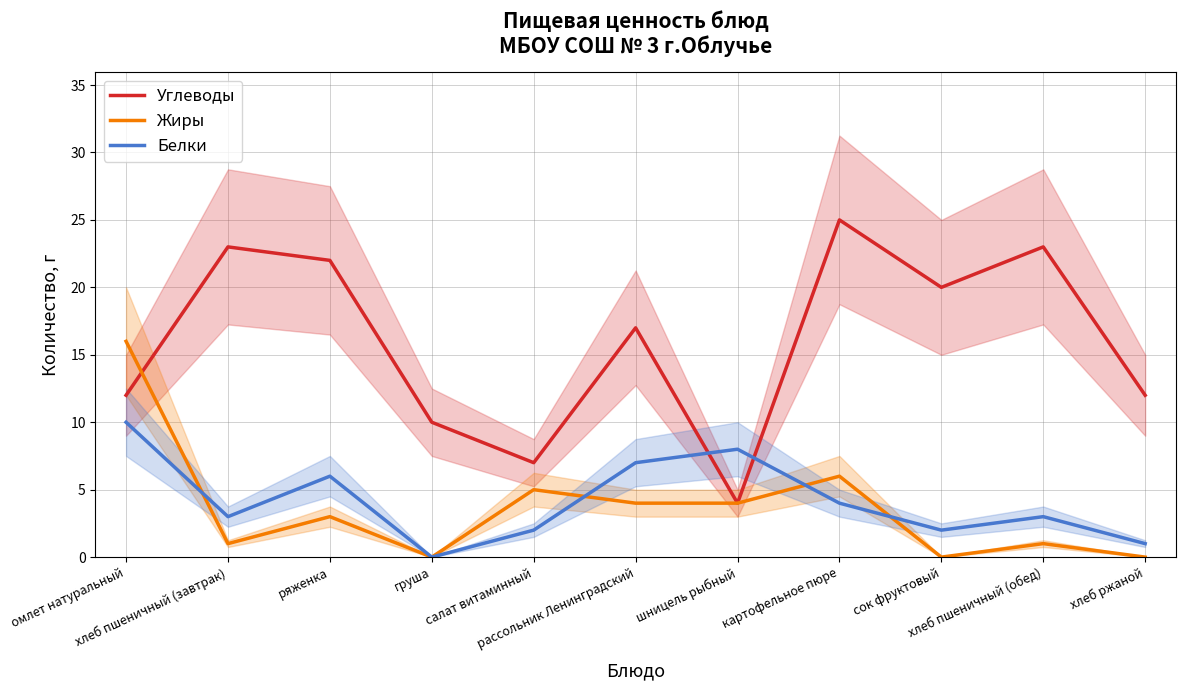

Rank the categories by Белки value from lowest to highest.

груша, хлеб ржаной, салат витаминный, сок фруктовый, хлеб пшеничный (завтрак), хлеб пшеничный (обед), картофельное пюре, ряженка, рассольник Ленинградский, шницель рыбный, омлет натуральный